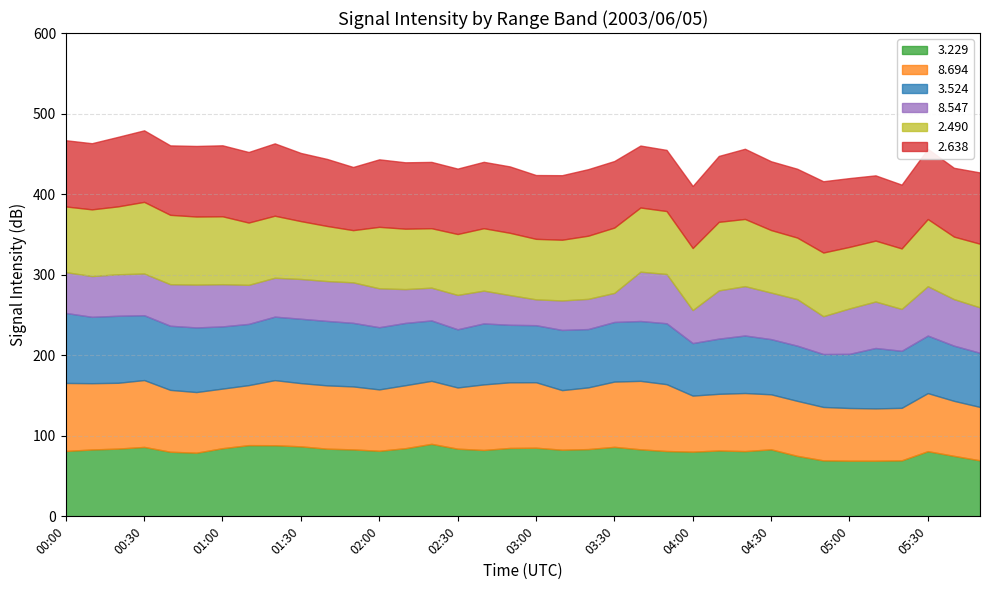

What is the highest value of the 3.229 series?

90.0